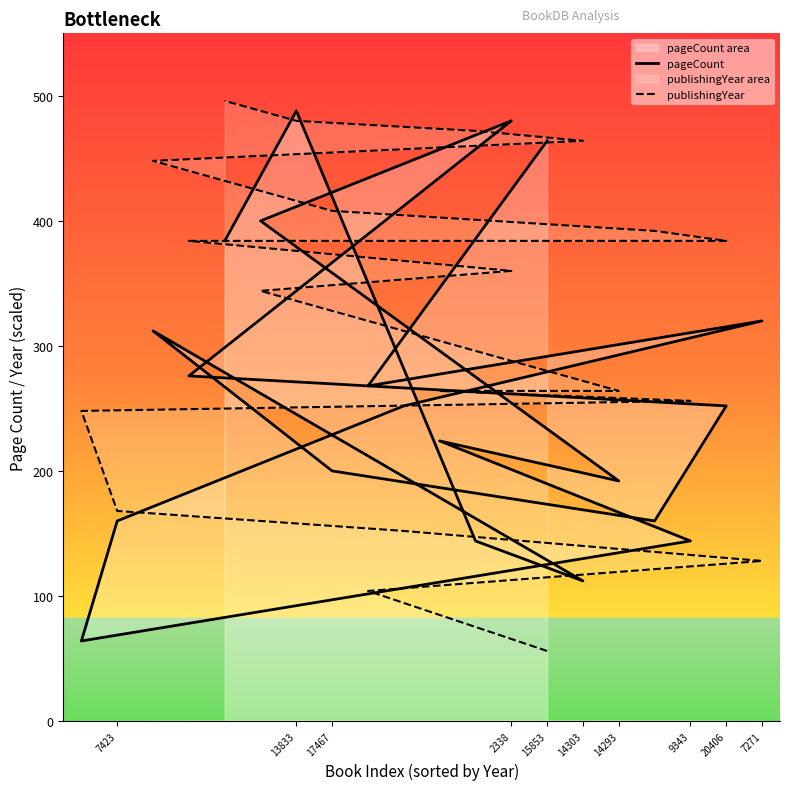

The value of publishingYear at 7271 is 50. True or false?

False